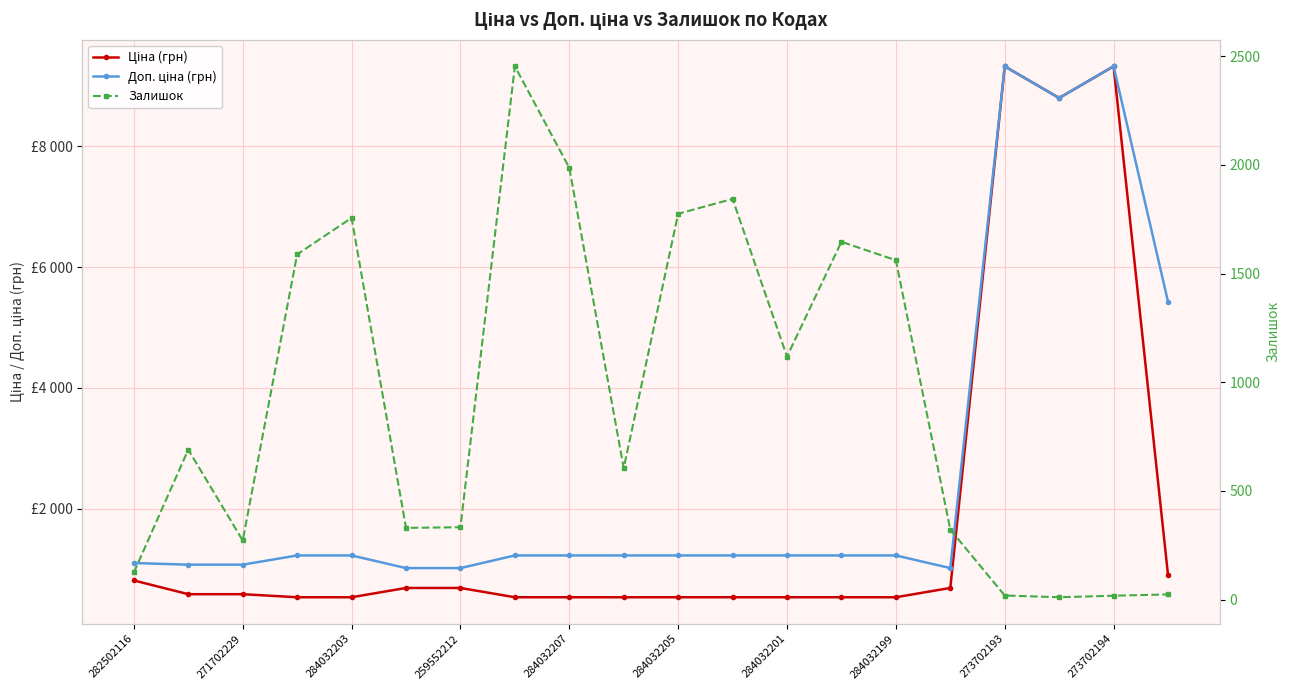

What is the label of the 7th point from the right?

13